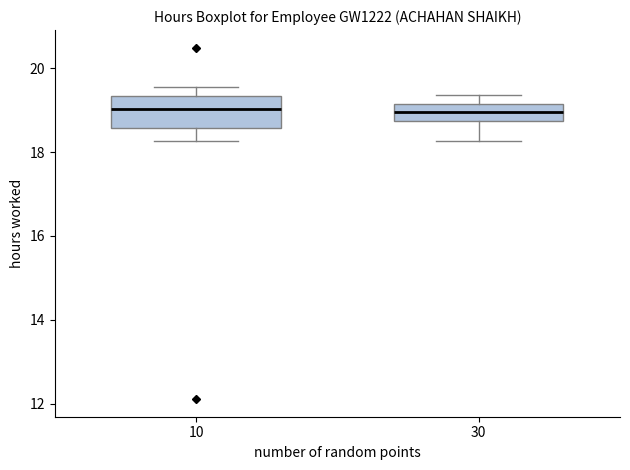

Reading left to right, read every box against the y-axis: the position of its median line, the range the box covers, and the ends of its whiskers. The values are not printed on the chart, so give them approximately, as read against the axis.

10: median 19.0, box 18.6 to 19.4, whiskers 18.2 to 19.6
30: median 19.0, box 18.8 to 19.2, whiskers 18.2 to 19.4